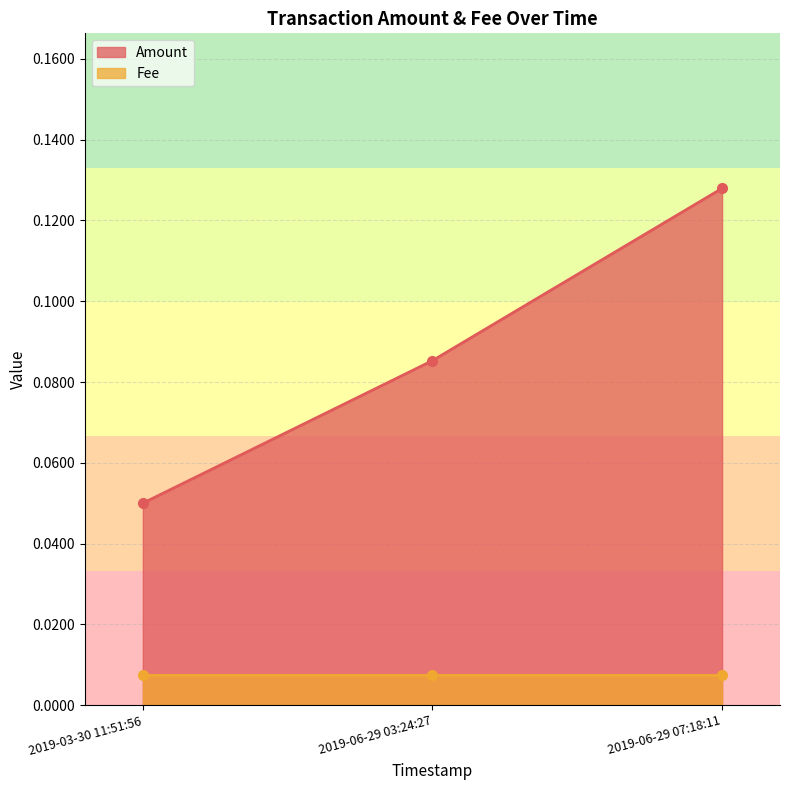

True or false: the data shows 0.1 at 2019-06-29 03:24:27.

False